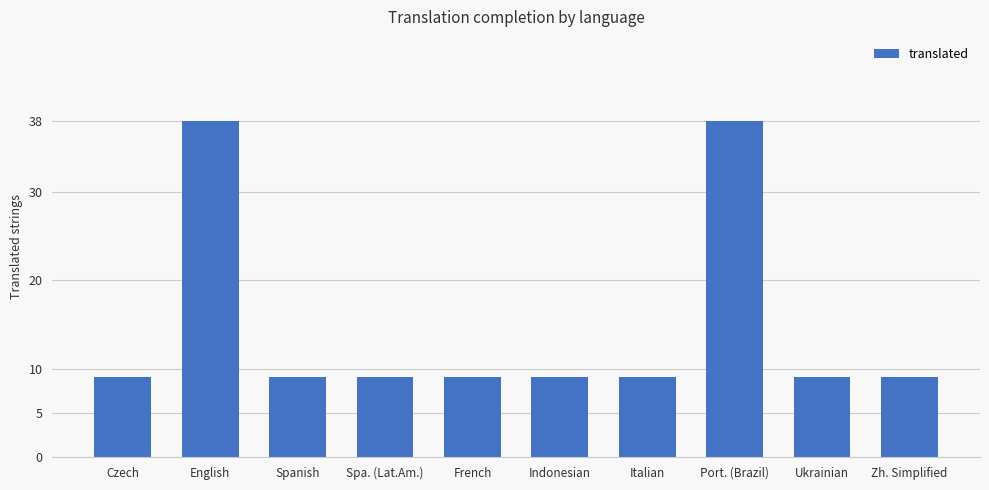

Reading right to left, transcribe all the data shown in this chart.

Zh. Simplified=9	Ukrainian=9	Port. (Brazil)=38	Italian=9	Indonesian=9	French=9	Spa. (Lat.Am.)=9	Spanish=9	English=38	Czech=9